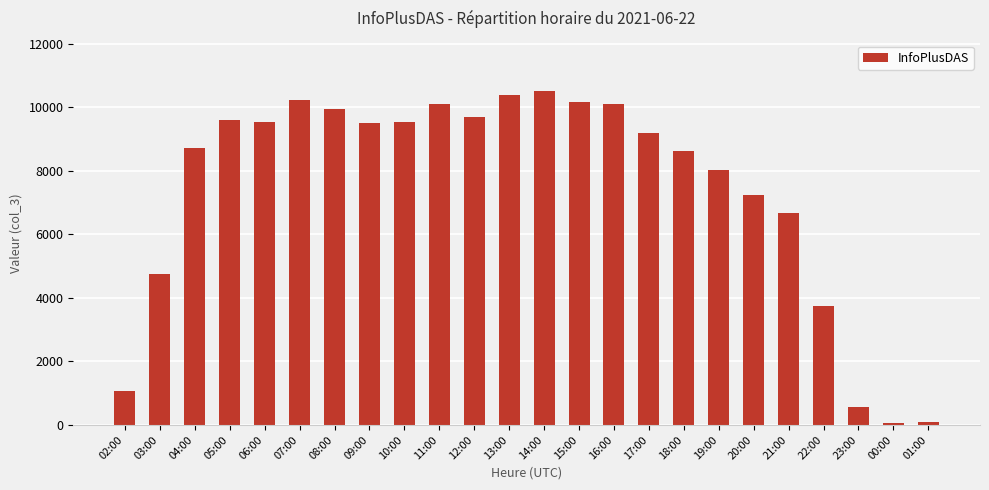

What is the difference between the maximum and minimum values?

10453